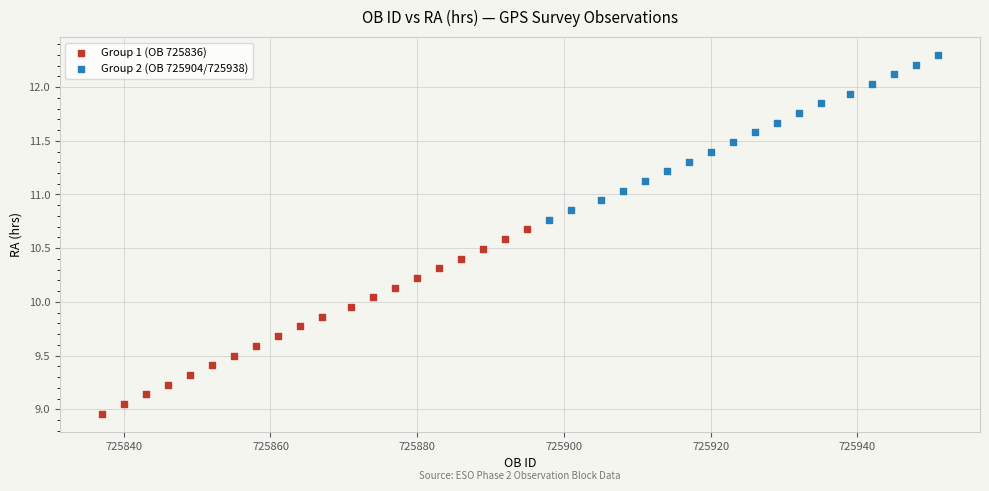

Which series reaches the maximum Y coordinate?

Group 2 (OB 725904/725938)